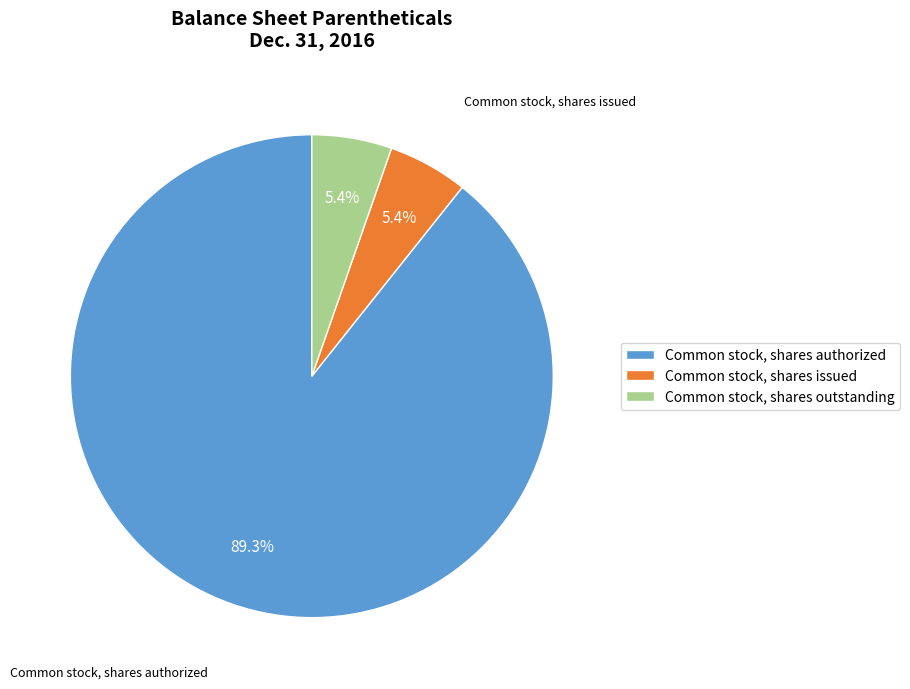

Which category accounts for the majority?

Common stock, shares authorized